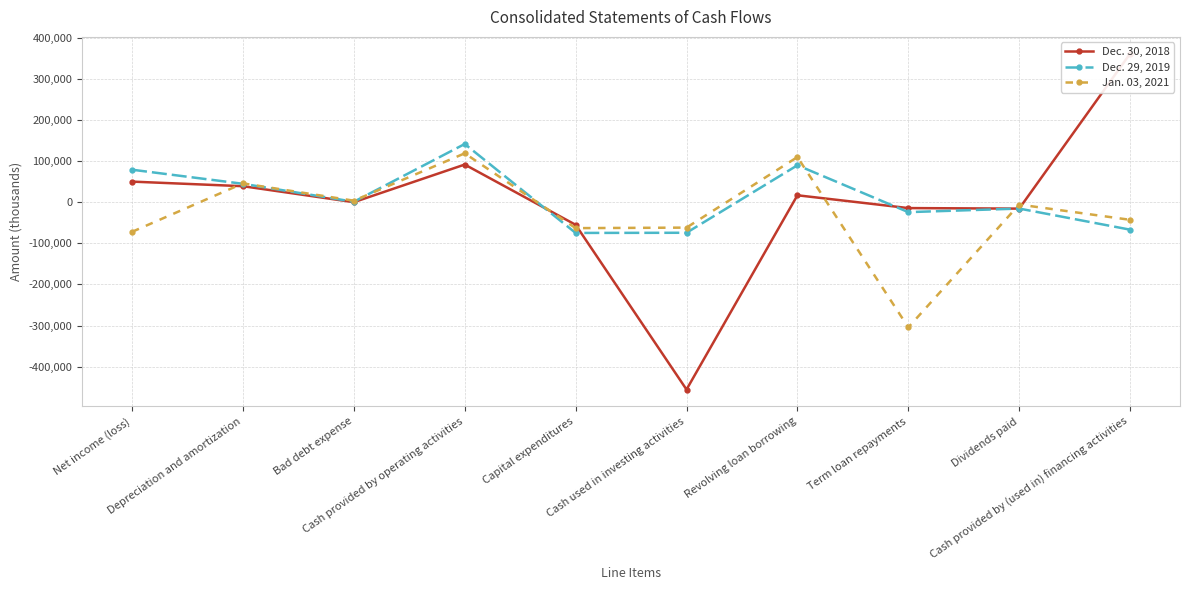

Where is Jan. 03, 2021 nearest to the value -92677?

Net income (loss)